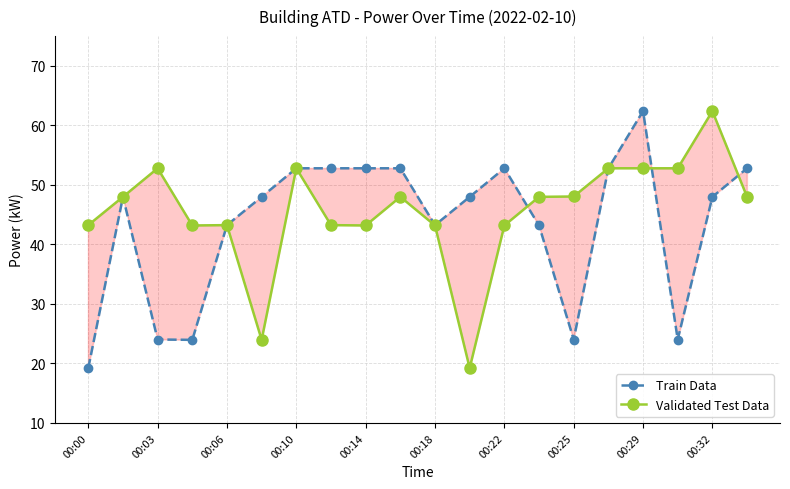

At how many categories does at least one series exceed 60?

2